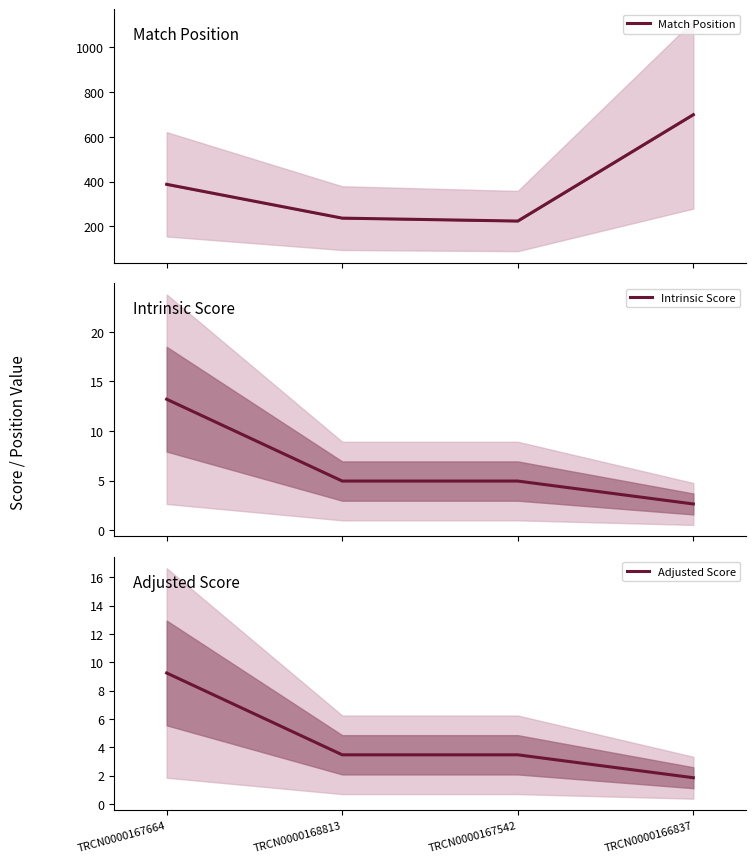

How many categories are shown in the chart?

4